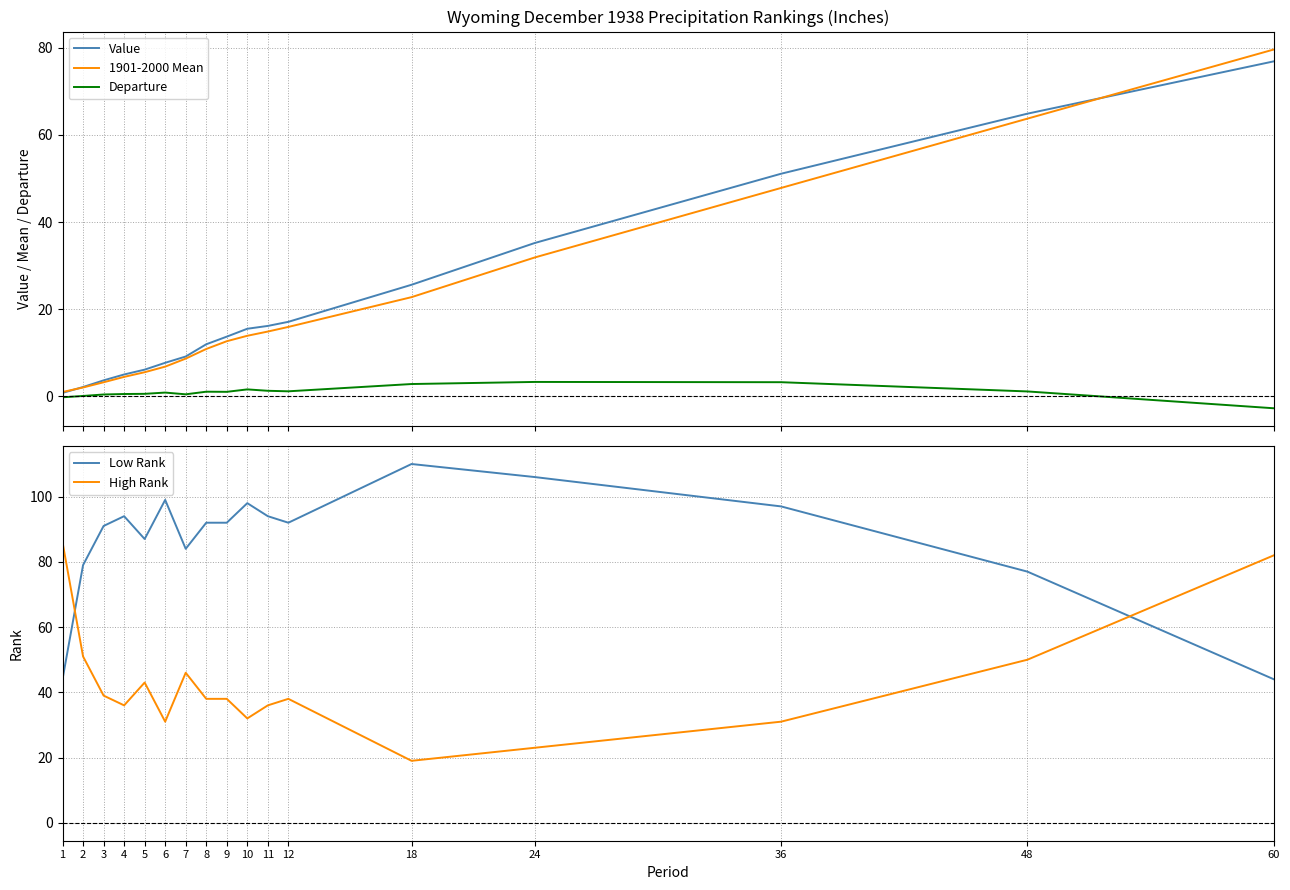

Between 4 and 48, which series saw the biggest shift?

Value